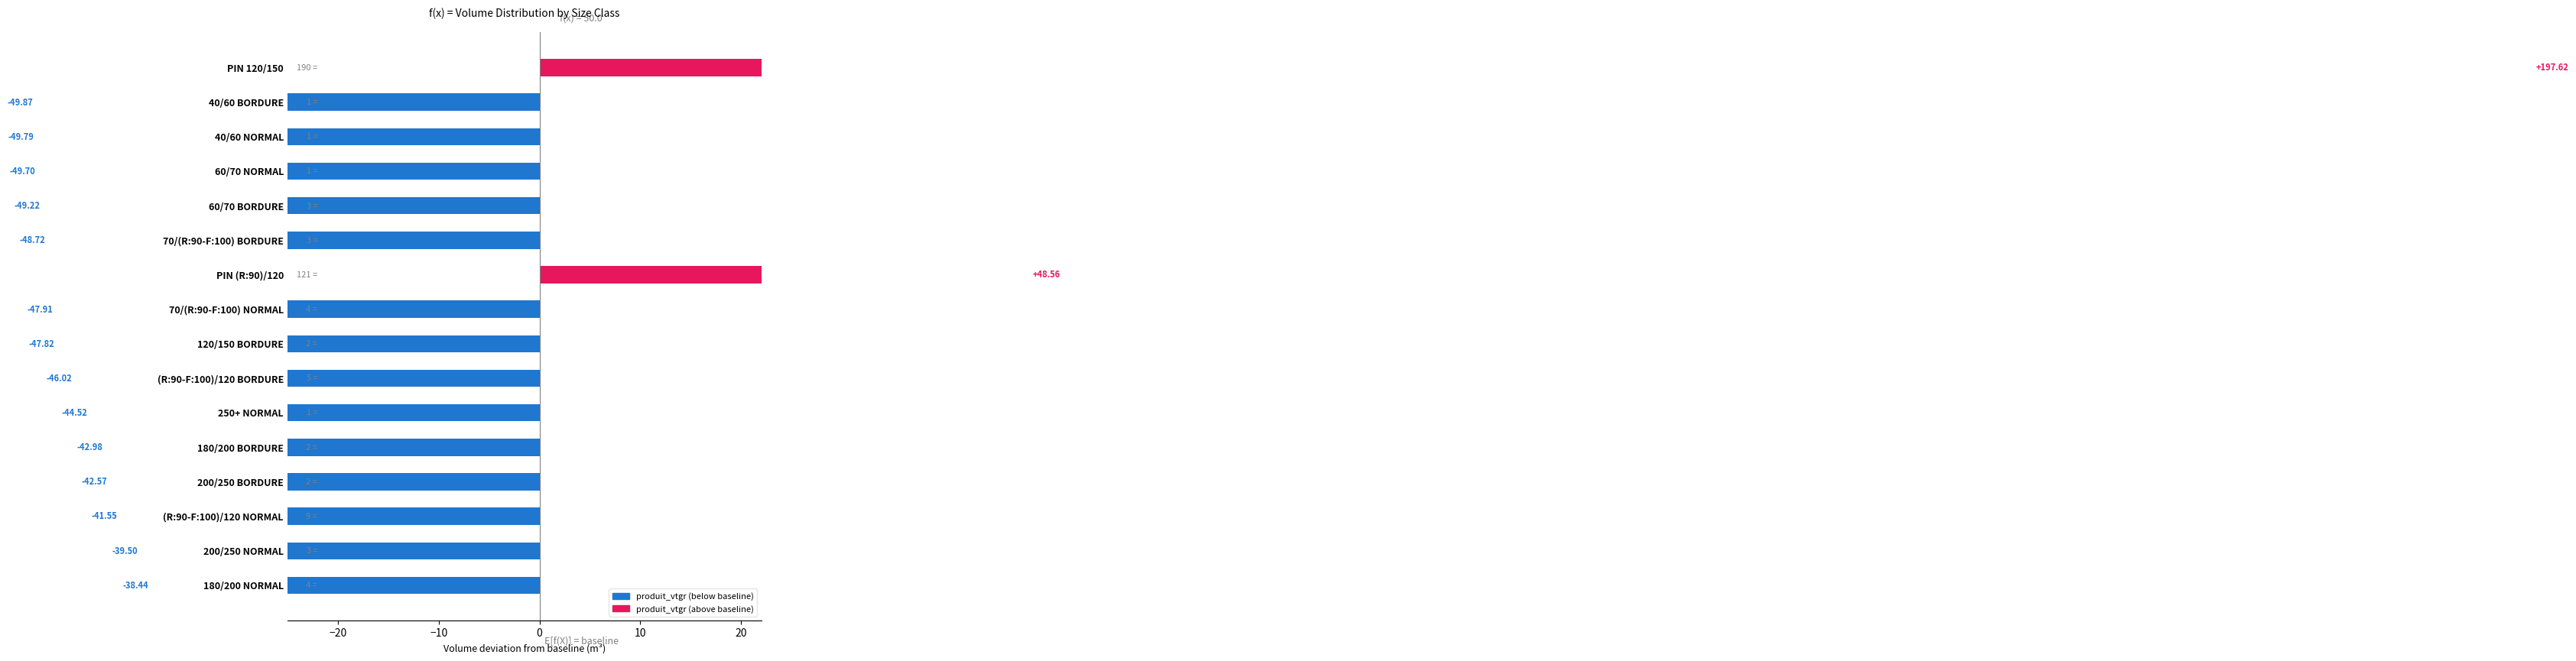

How many positive values are there?

2